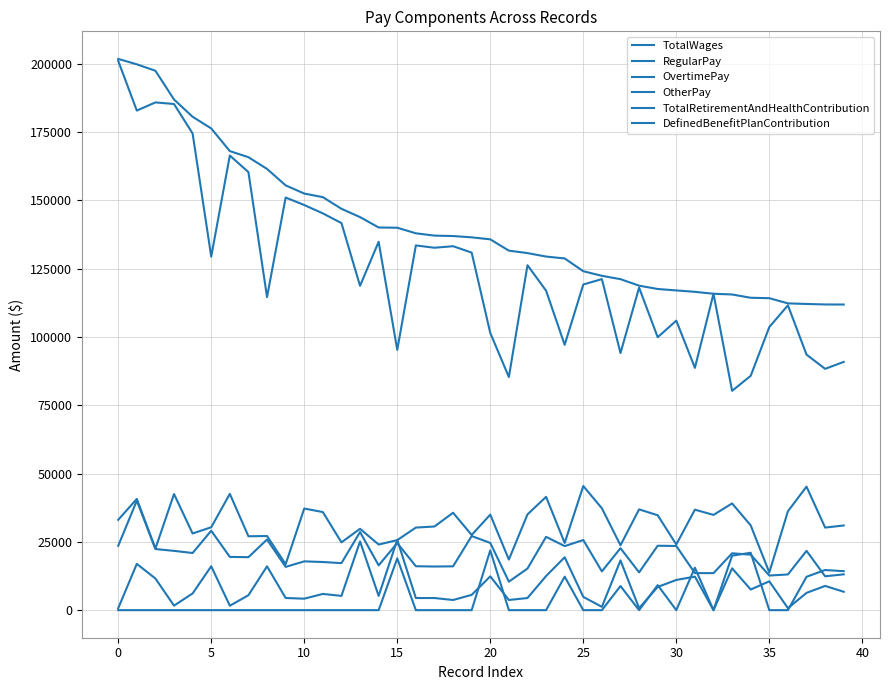

What is the difference between the maximum and minimum values in the TotalWages series?

89897